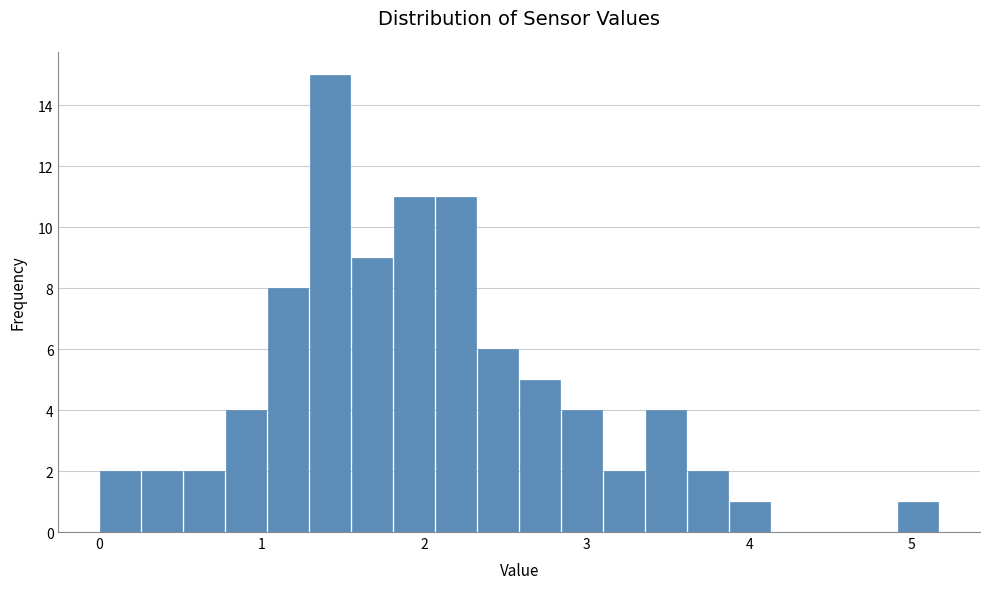

Read against the x-axis, roughly where is the centre of the tallest bar?

1.4